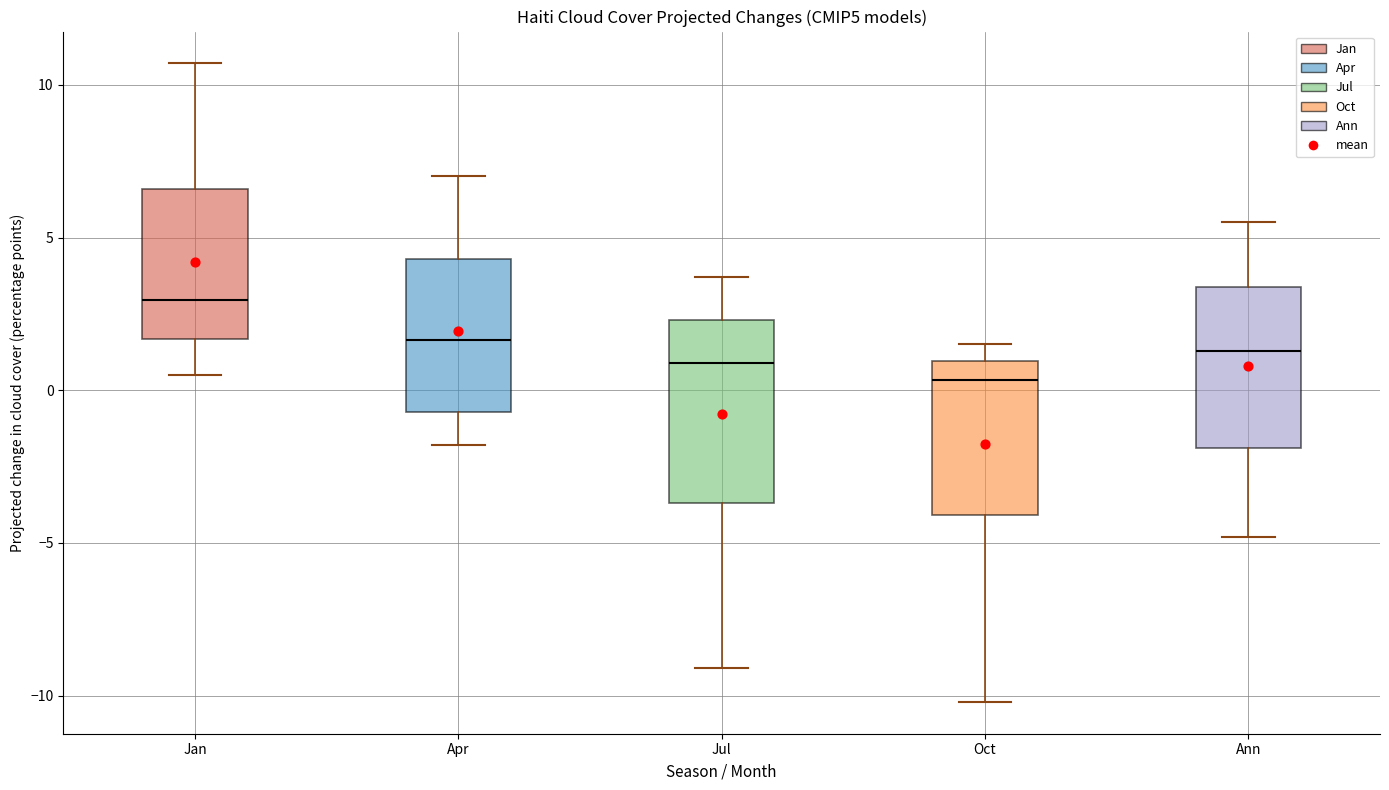

Reading left to right, read every box against the y-axis: the position of its median line, the range the box covers, and the ends of its whiskers. The values are not printed on the chart, so give them approximately, as read against the axis.

Jan: median 3.0, box 1.5 to 6.5, whiskers 0.5 to 10.5
Apr: median 1.5, box -0.5 to 4.5, whiskers -2.0 to 7.0
Jul: median 1.0, box -3.5 to 2.5, whiskers -9.0 to 3.5
Oct: median 0.5, box -4.0 to 1.0, whiskers -10.0 to 1.5
Ann: median 1.5, box -2.0 to 3.5, whiskers -5.0 to 5.5